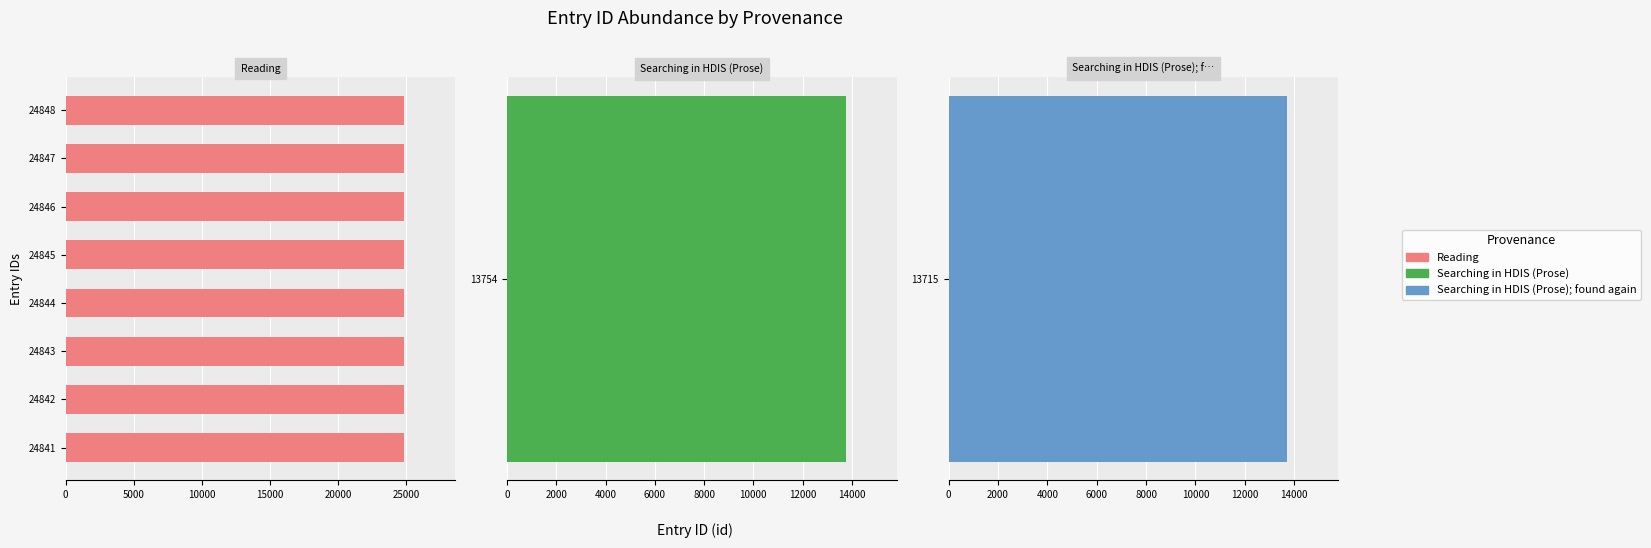

The chart shows a value of 24842 at 24842. True or false?

True